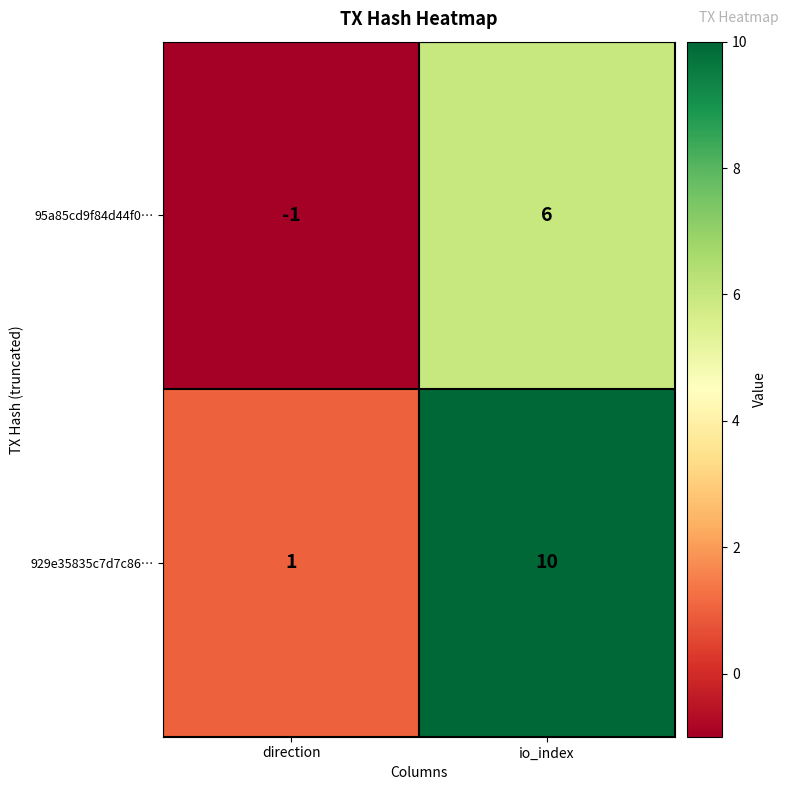

True or false: 929e35835c7d7c86… has a value of 1 at direction.

True